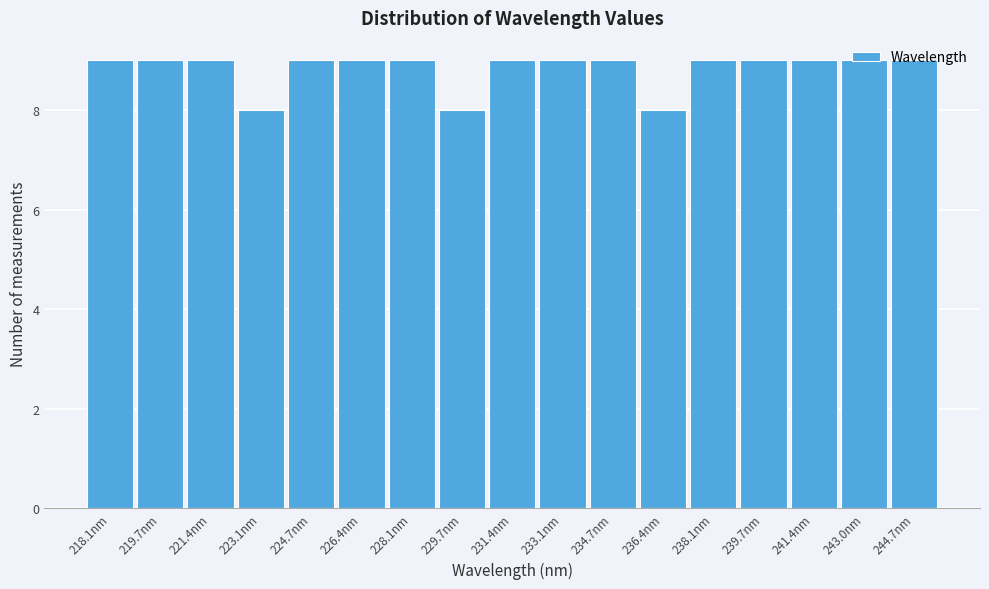

Approximately how many times larger is the value at 226.4nm compared to 233.1nm?

1.0